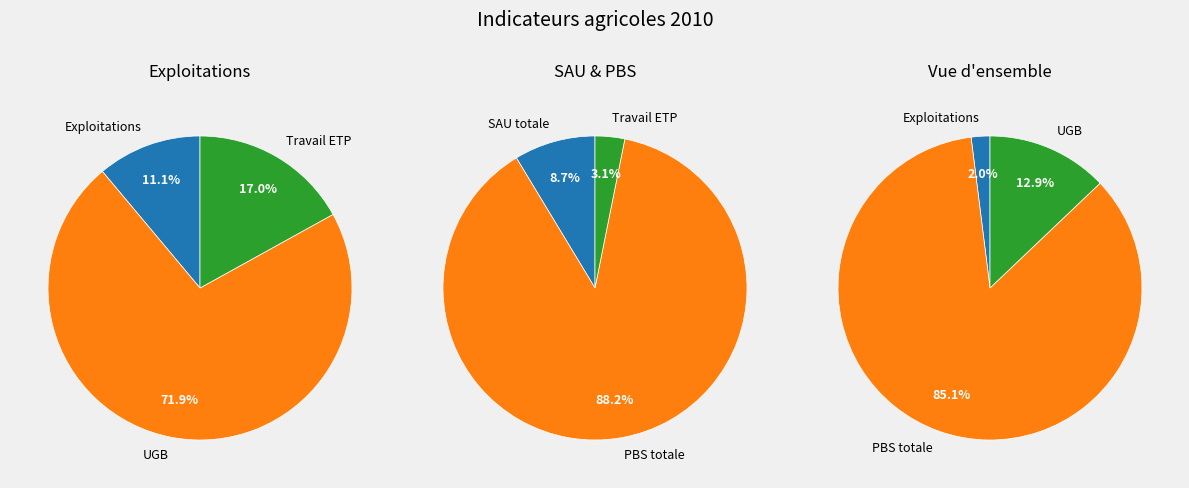

What is the change in value from SAU totale (ha) to PBS totale (k€)?

+74112.4